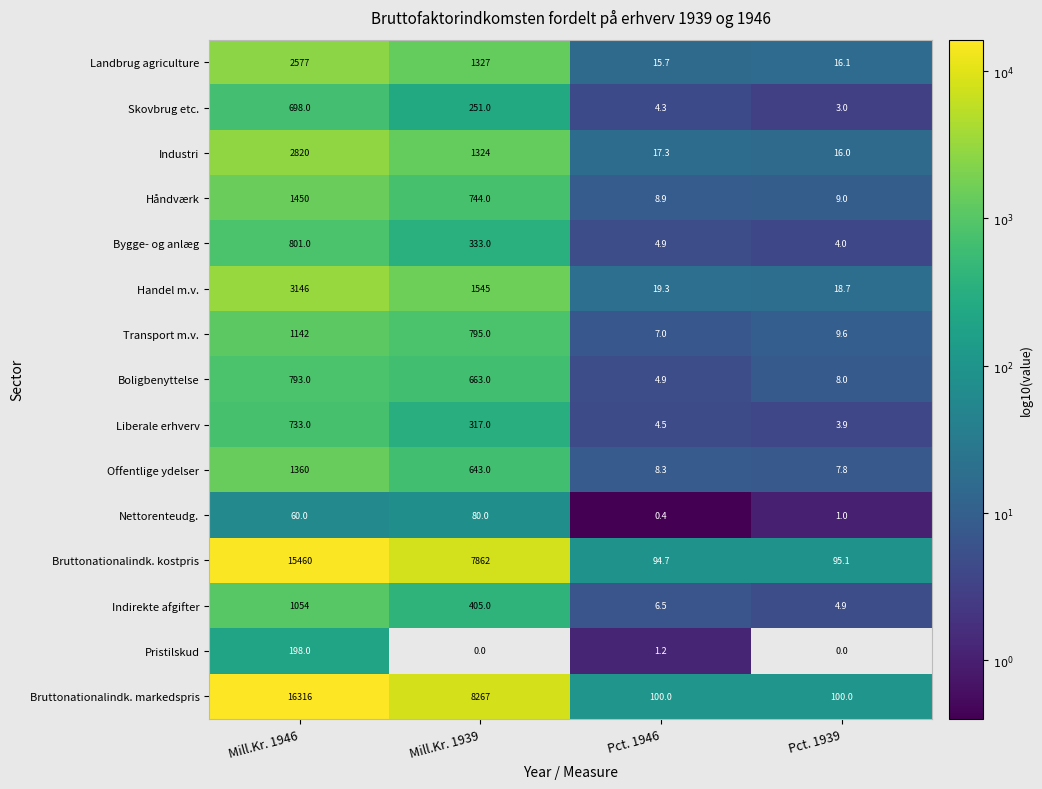

Is the value of Handel m.v. at Mill.Kr. 1946 greater than the value of Boligbenyttelse at Mill.Kr. 1939?

Yes